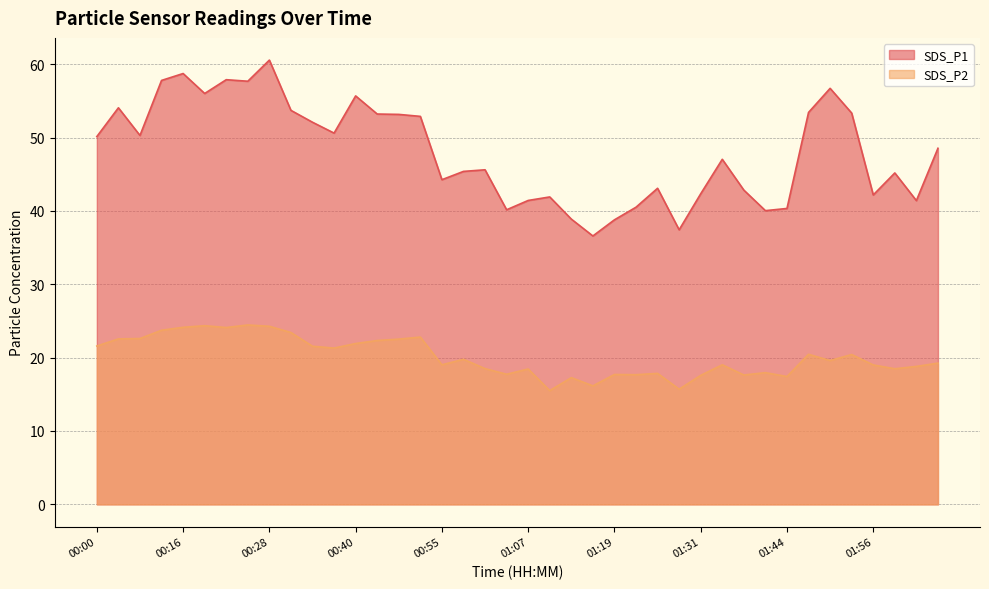

Is the value of SDS_P1 at 01:22 greater than the value of SDS_P2 at 00:09?

Yes